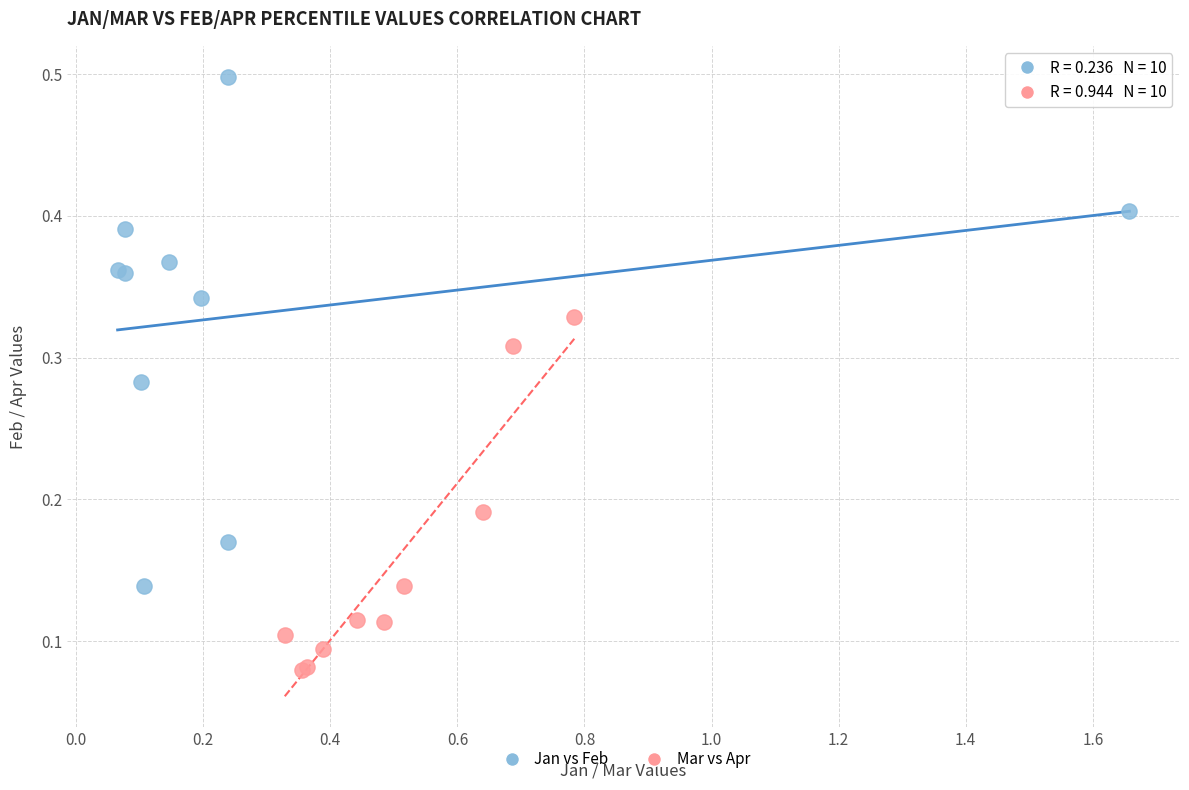

Which series contains the lowest Y value?

Mar vs Apr